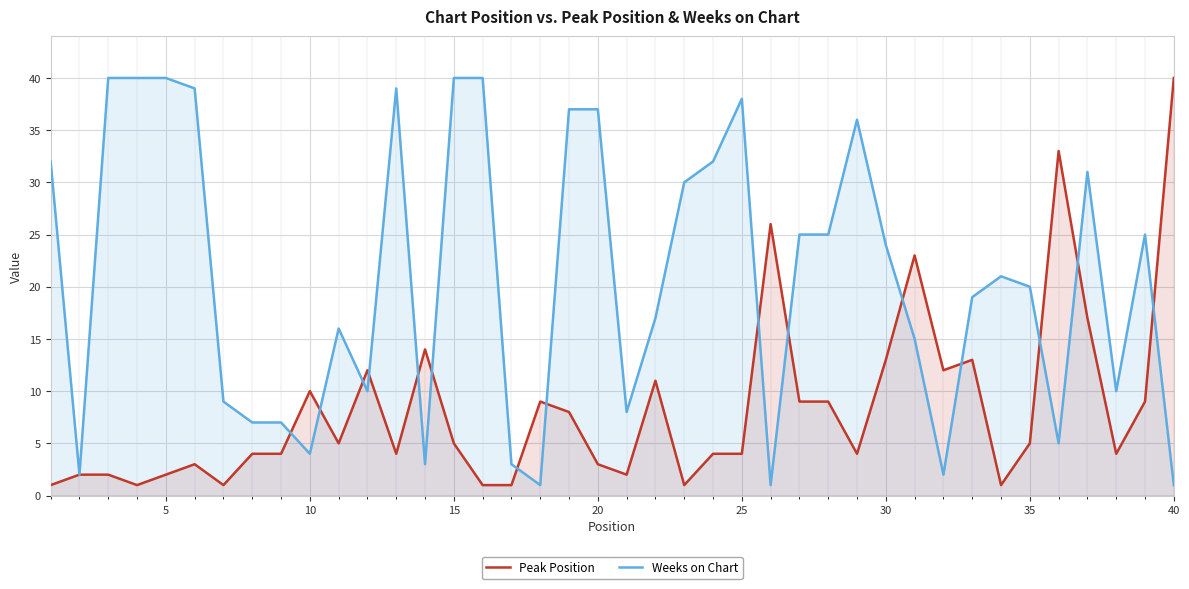

At 40, list the series in order from largest to smallest.

Peak Position, Weeks on Chart